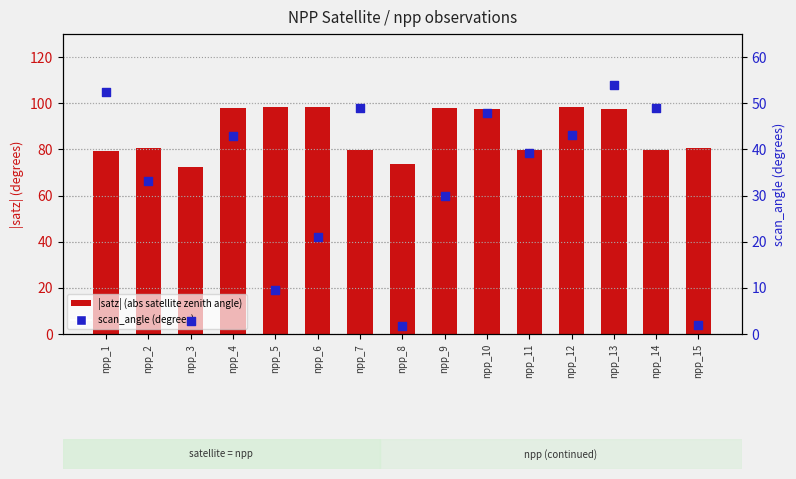

Which series contains the lowest Y value?

scan_angle (degrees)